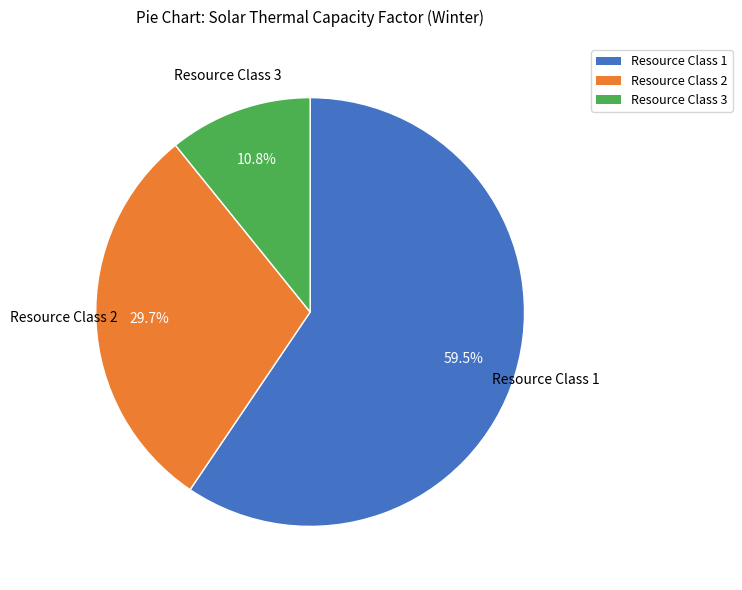

Count the number of slices in the pie.

3